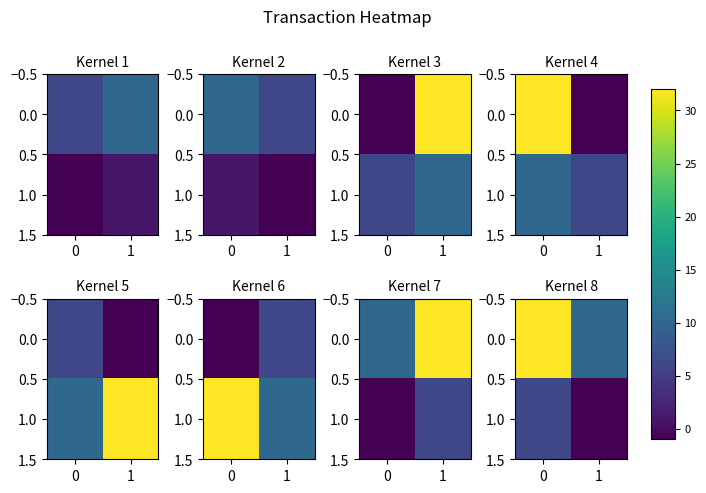

At −1, list the series in order from largest to smallest.

row_0, row_1